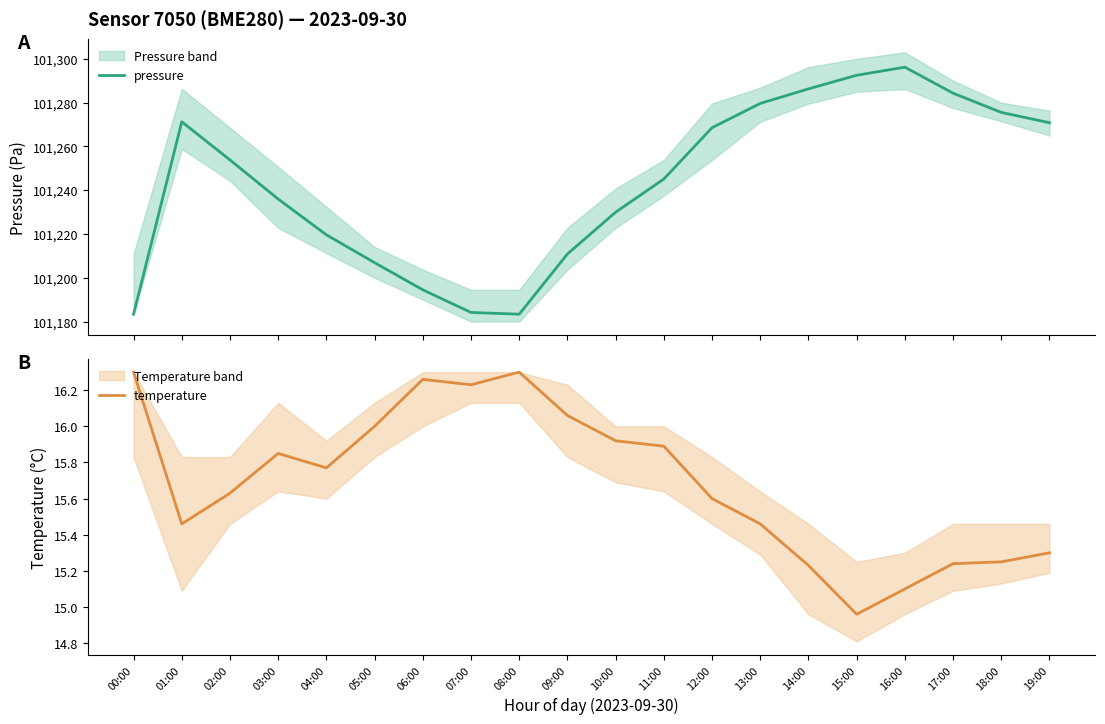

Reading left to right, extract all data points from this chart.

pressure: 101183.3	101271.2	101253.8	101235.9	101219.6	101206.9	101194.5	101184.1	101183.3	101210.8	101229.9	101245.1	101268.5	101279.6	101286.3	101292.5	101296.2	101284.3	101275.5	101270.8
temperature: 16.3	15.5	15.6	15.8	15.8	16.0	16.3	16.2	16.3	16.1	15.9	15.9	15.6	15.5	15.2	15.0	15.1	15.2	15.2	15.3